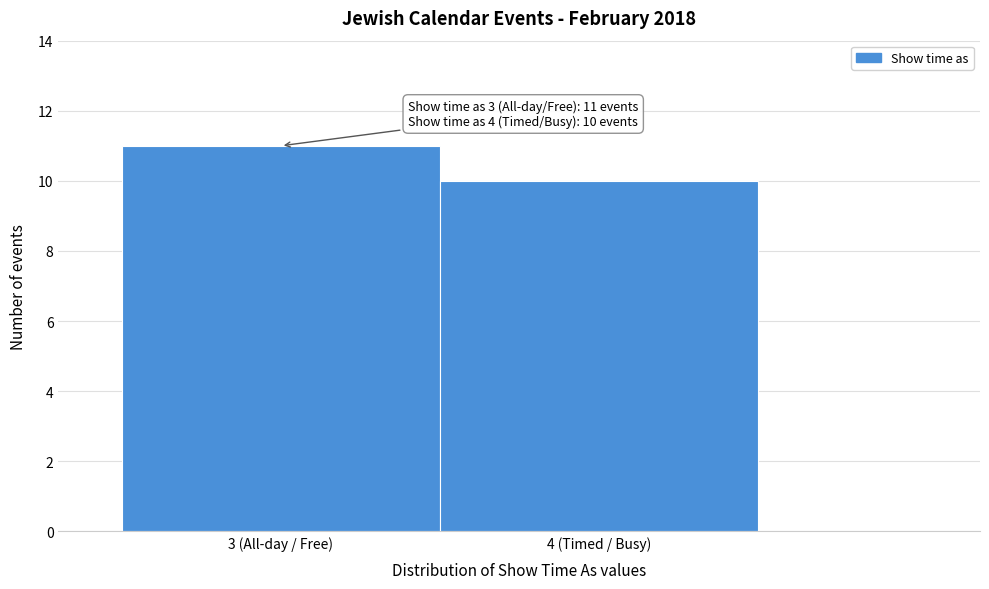

Reading left to right, what are all the values shown in this chart?

3 (All-day / Free)=11	4 (Timed / Busy)=10